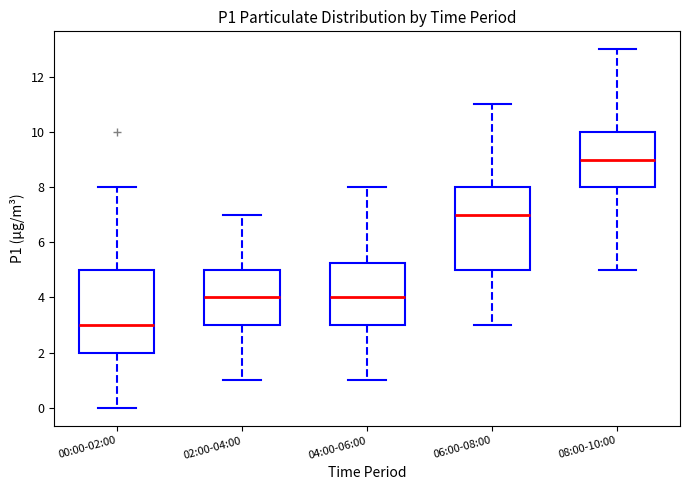

Reading left to right, read every box against the y-axis: the position of its median line, the range the box covers, and the ends of its whiskers. The values are not printed on the chart, so give them approximately, as read against the axis.

00:00-02:00: median 3.0, box 2.0 to 5.0, whiskers 0.0 to 8.0
02:00-04:00: median 4.0, box 3.0 to 5.0, whiskers 1.0 to 7.0
04:00-06:00: median 4.0, box 3.0 to 5.2, whiskers 1.0 to 8.0
06:00-08:00: median 7.0, box 5.0 to 8.0, whiskers 3.0 to 11.0
08:00-10:00: median 9.0, box 8.0 to 10.0, whiskers 5.0 to 13.0